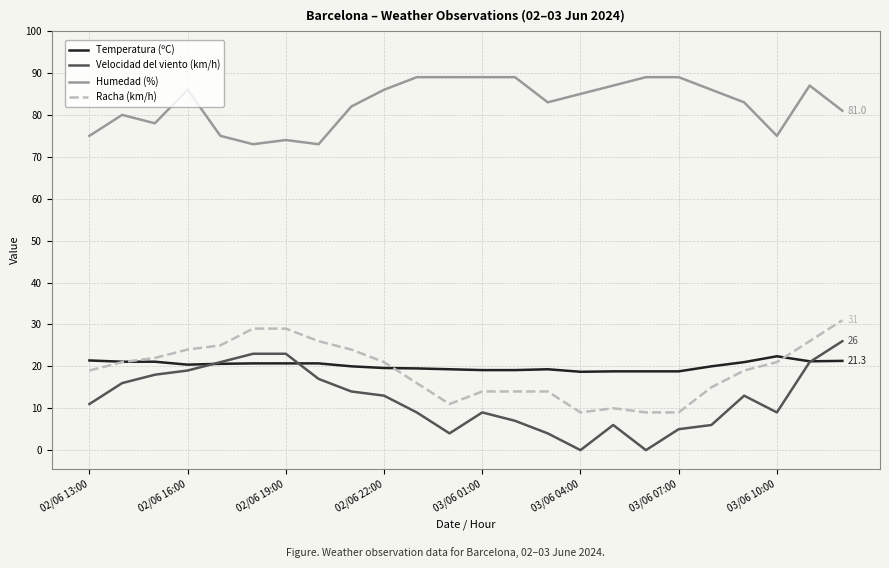

True or false: Velocidad del viento (km/h) and Humedad (%) cross at least once.

False